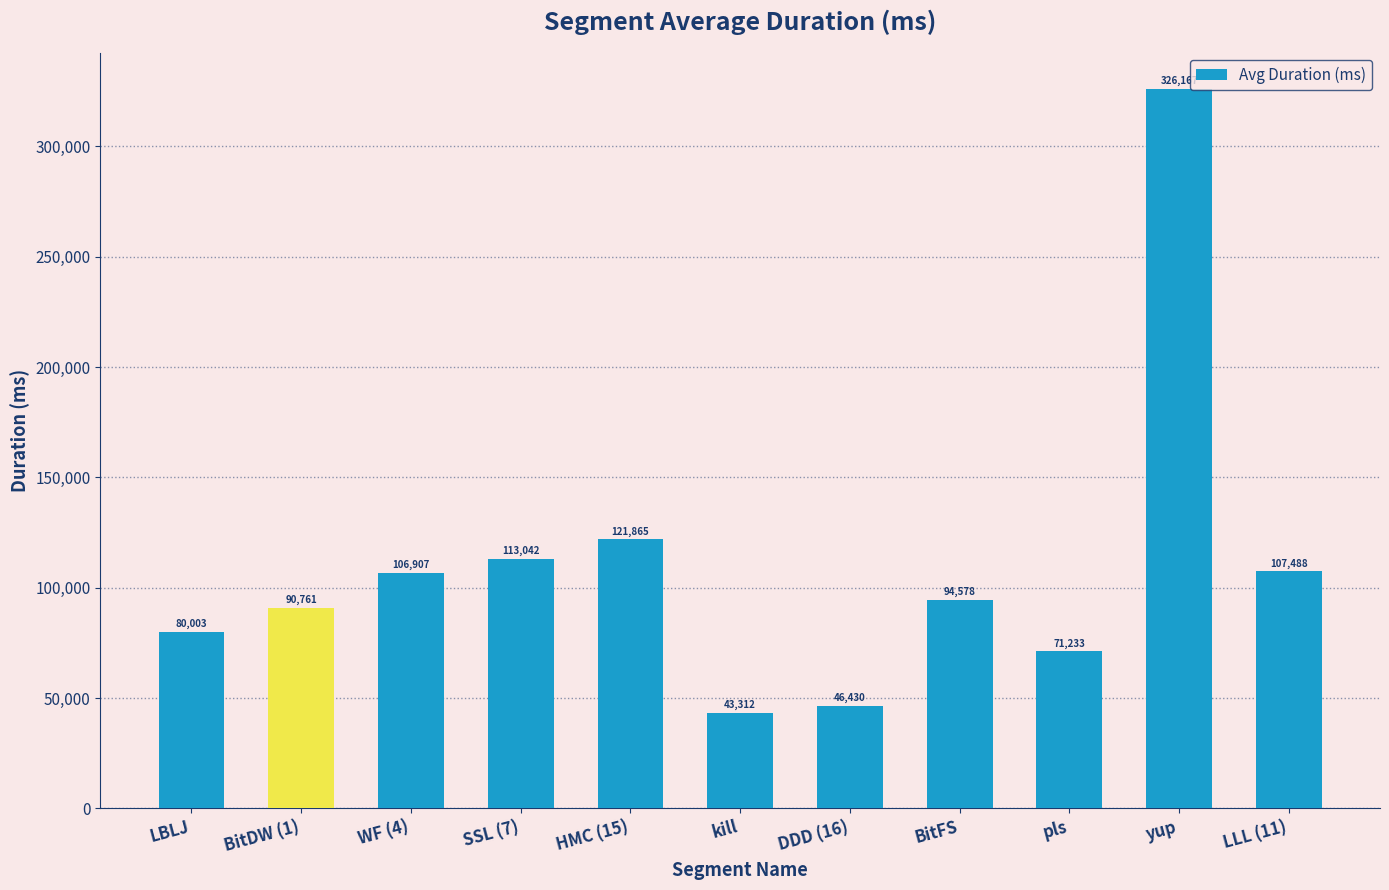

List the labels in order of value, largest first.

yup, HMC (15), SSL (7), LLL (11), WF (4), BitFS, BitDW (1), LBLJ, pls, DDD (16), kill